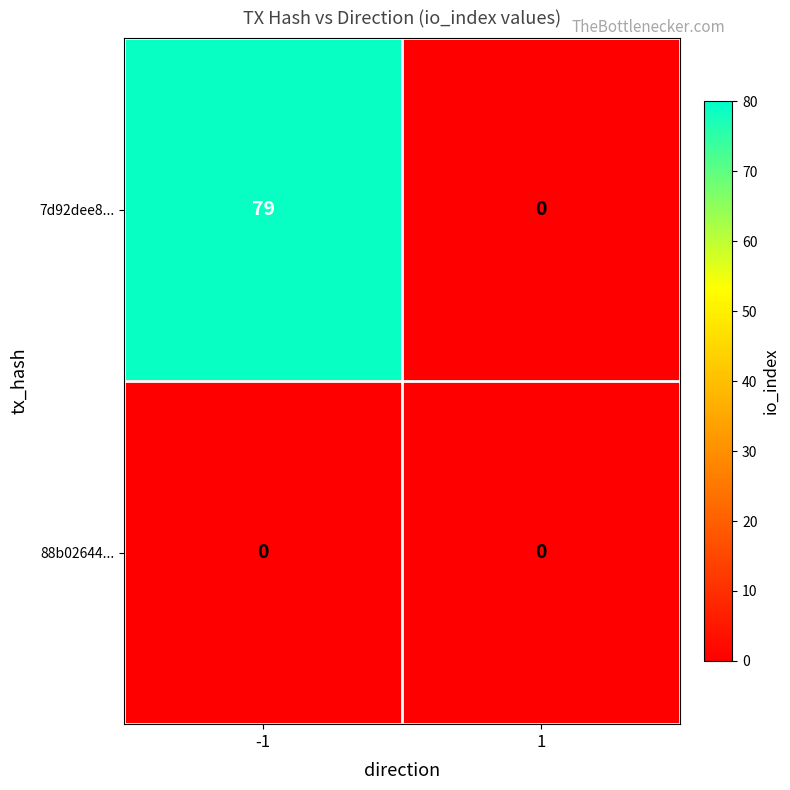

Between -1 and 1, which series saw the biggest shift?

7d92dee8...